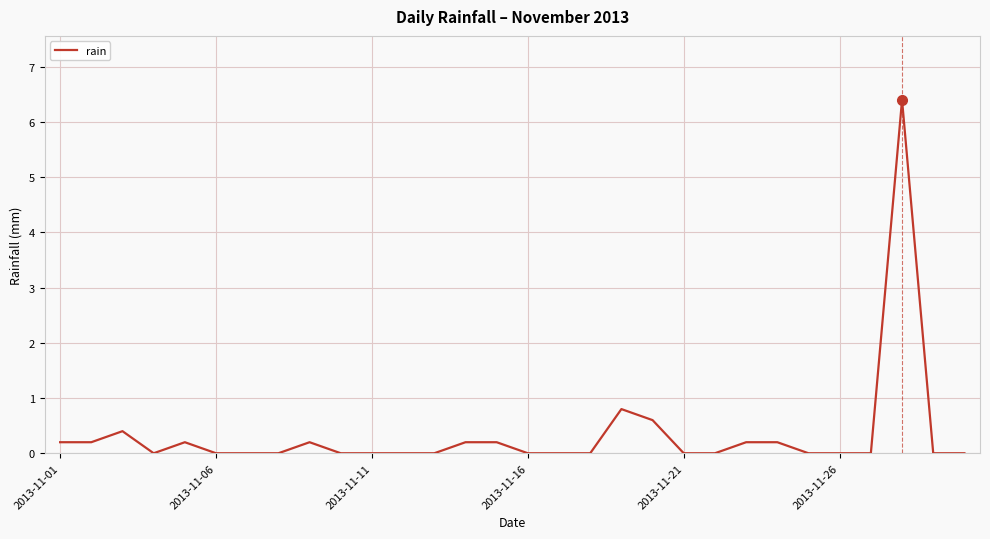

What is the sum of all values?

9.8